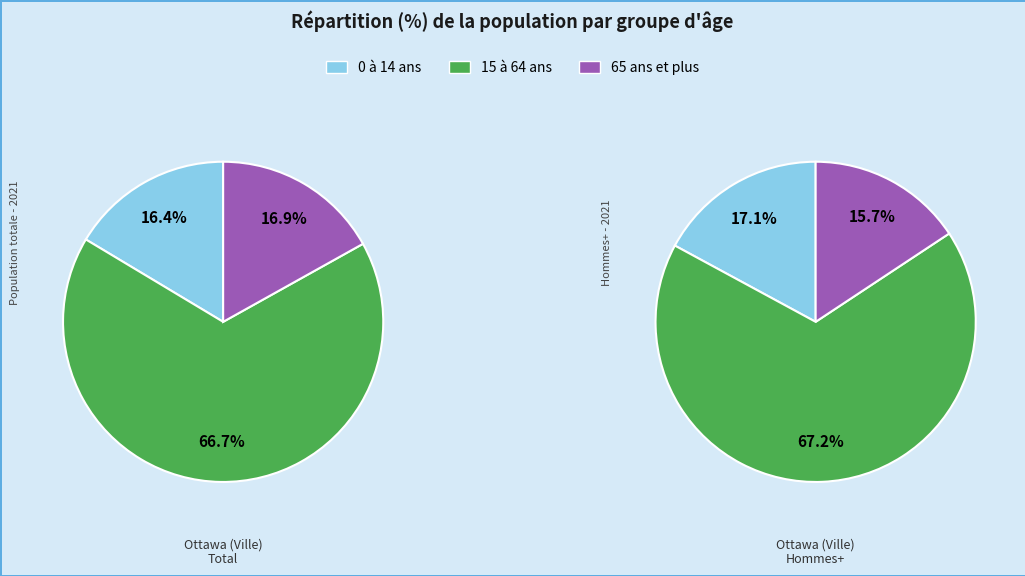

Is there a majority slice in this chart?

Yes